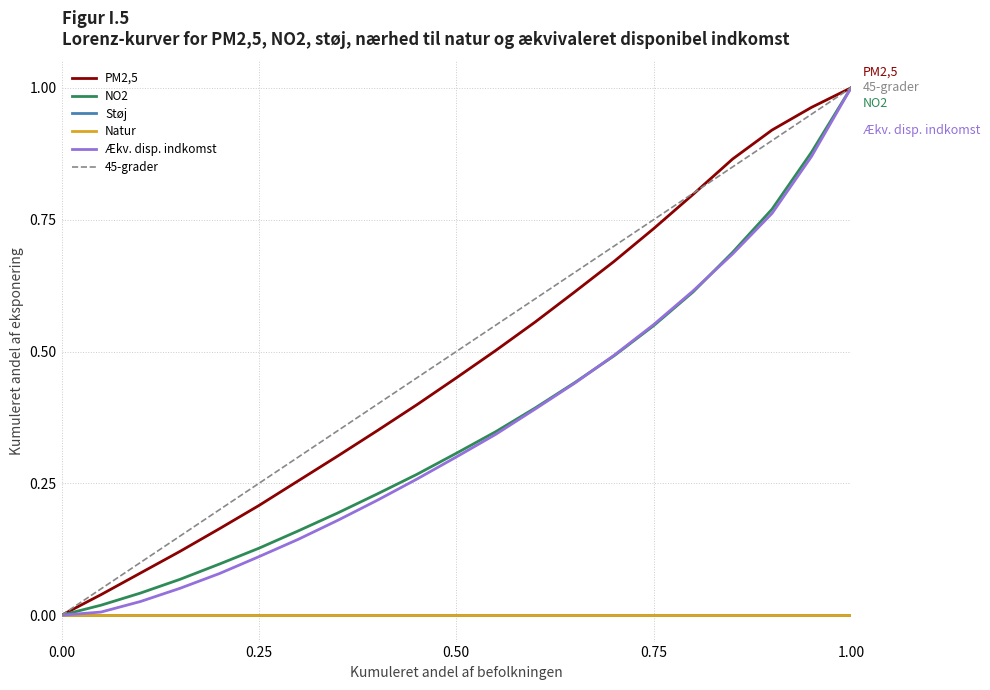

Reading left to right, what are all the values shown in this chart?

PM2,5: 0.0	0.0	0.1	0.1	0.2	0.2	0.3	0.3	0.3	0.4	0.5	0.5	0.6	0.6	0.7	0.7	0.8	0.9	0.9	1.0	1.0
NO2: 0.0	0.0	0.0	0.1	0.1	0.1	0.2	0.2	0.2	0.3	0.3	0.3	0.4	0.4	0.5	0.5	0.6	0.7	0.8	0.9	1.0
Støj: 0.0	0.0	0.0	0.0	0.0	0.0	0.0	0.0	0.0	0.0	0.0	0.0	0.0	0.0	0.0	0.0	0.0	0.0	0.0	0.0	0.0
Natur: 0.0	0.0	0.0	0.0	0.0	0.0	0.0	0.0	0.0	0.0	0.0	0.0	0.0	0.0	0.0	0.0	0.0	0.0	0.0	0.0	0.0
Ækv. disp. indkomst: 0.0	0.0	0.0	0.1	0.1	0.1	0.1	0.2	0.2	0.3	0.3	0.3	0.4	0.4	0.5	0.6	0.6	0.7	0.8	0.9	1.0
45-grader: 0.0	0.1	0.1	0.1	0.2	0.2	0.3	0.3	0.4	0.5	0.5	0.6	0.6	0.7	0.7	0.8	0.8	0.8	0.9	0.9	1.0